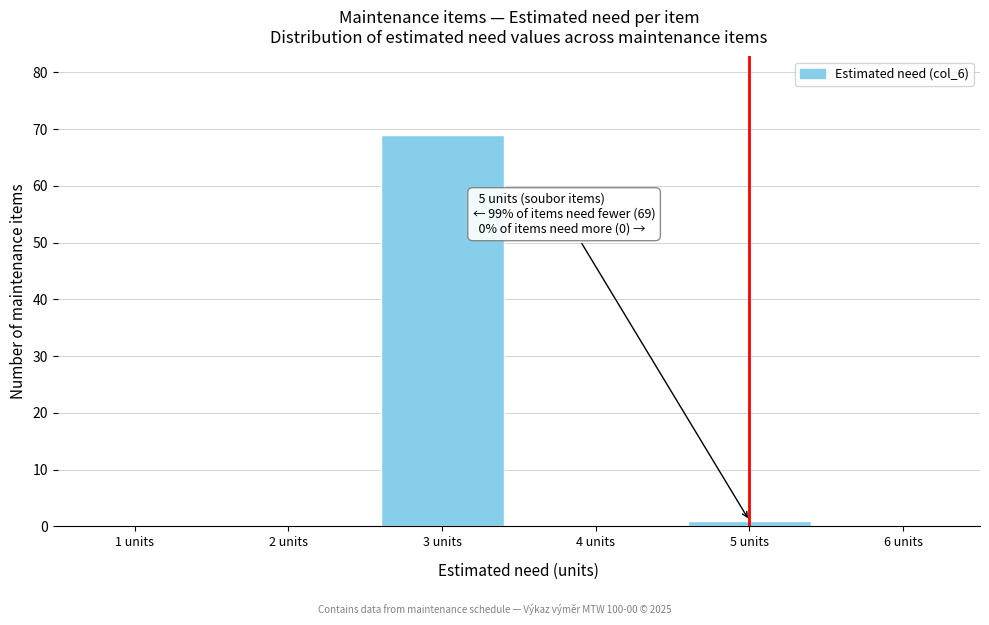

Reading left to right, what are all the values shown in this chart?

1 units=0	2 units=0	3 units=69	4 units=0	5 units=1	6 units=0